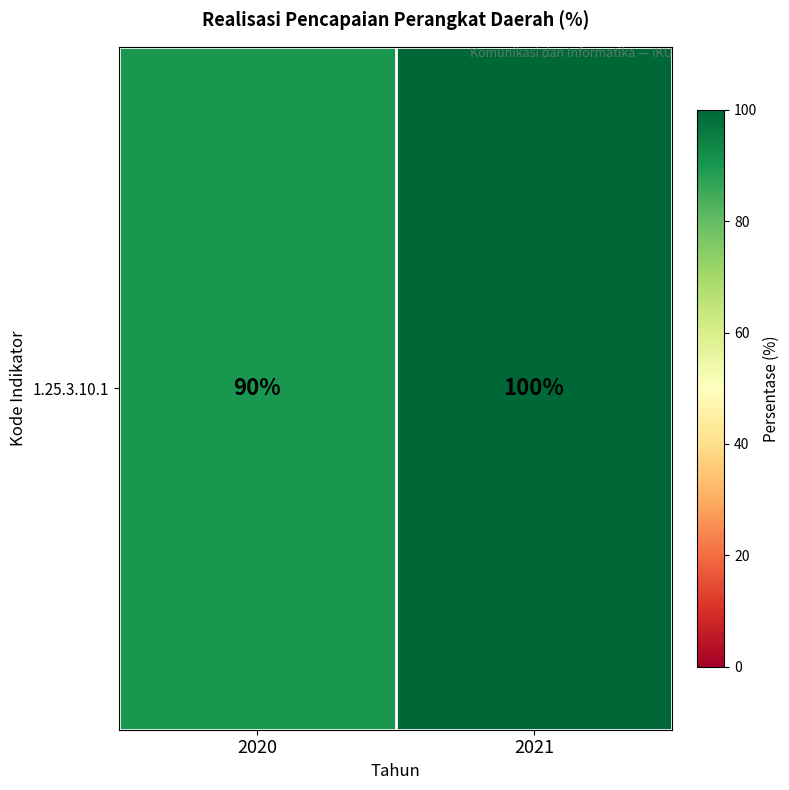

Reading left to right, what are all the values shown in this chart?

2020=90	2021=100